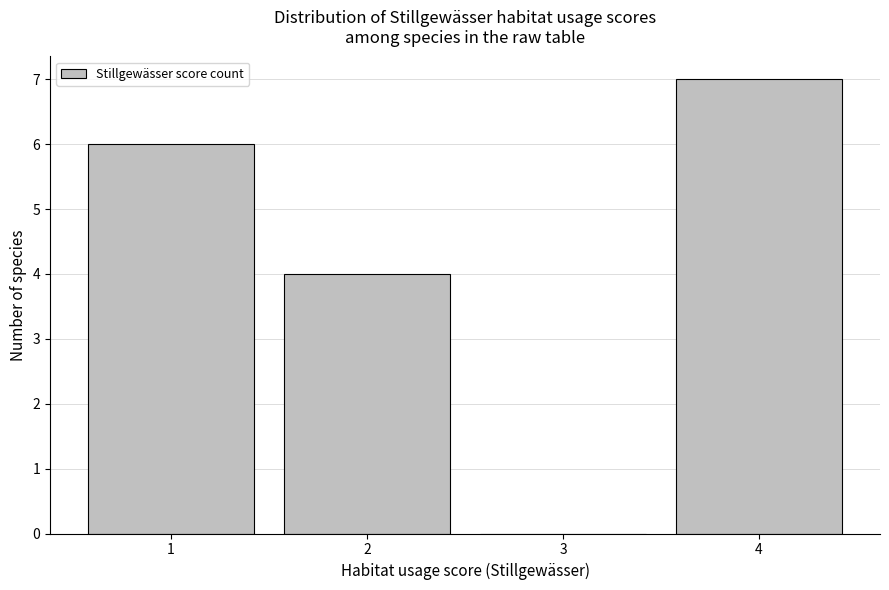

Reading right to left, extract all data points from this chart.

4=7	3=0	2=4	1=6